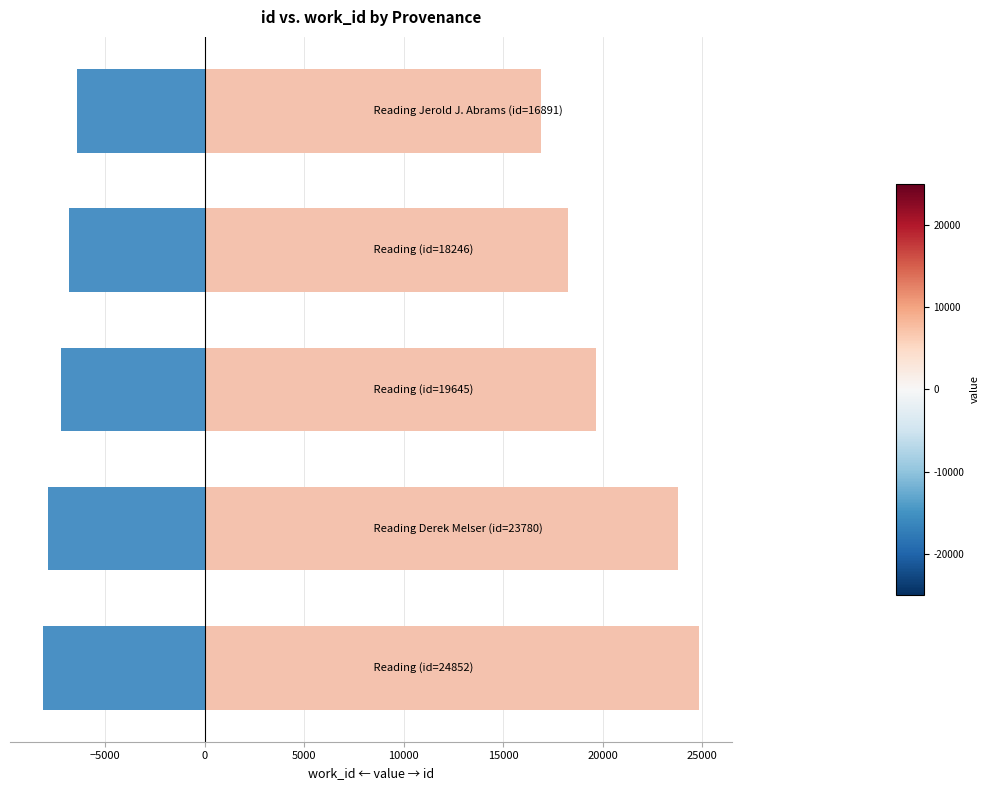

The id (positive) series shows 24863 at 5000. True or false?

False